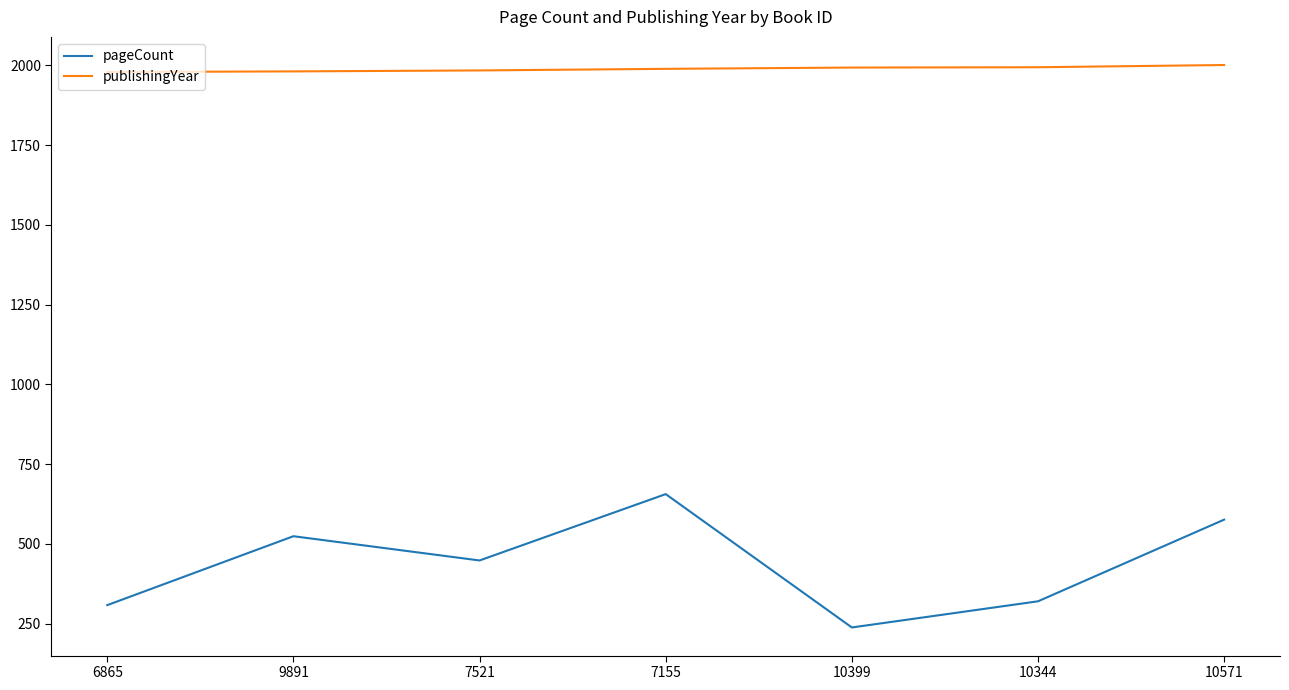

Is the value of publishingYear at 7521 greater than the value of pageCount at 6865?

Yes